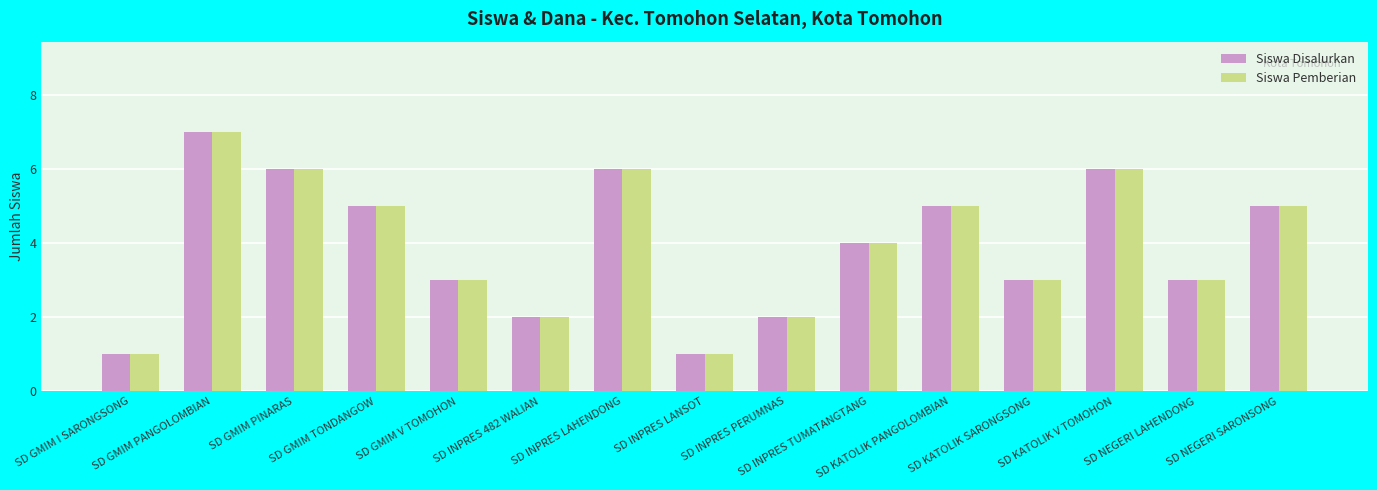

Reading right to left, transcribe all the data shown in this chart.

Siswa Disalurkan: 5	3	6	3	5	4	2	1	6	2	3	5	6	7	1
Siswa Pemberian: 5	3	6	3	5	4	2	1	6	2	3	5	6	7	1